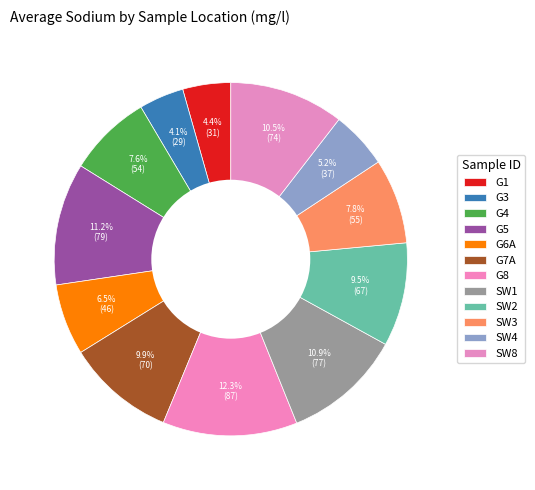

Is there a majority slice in this chart?

No